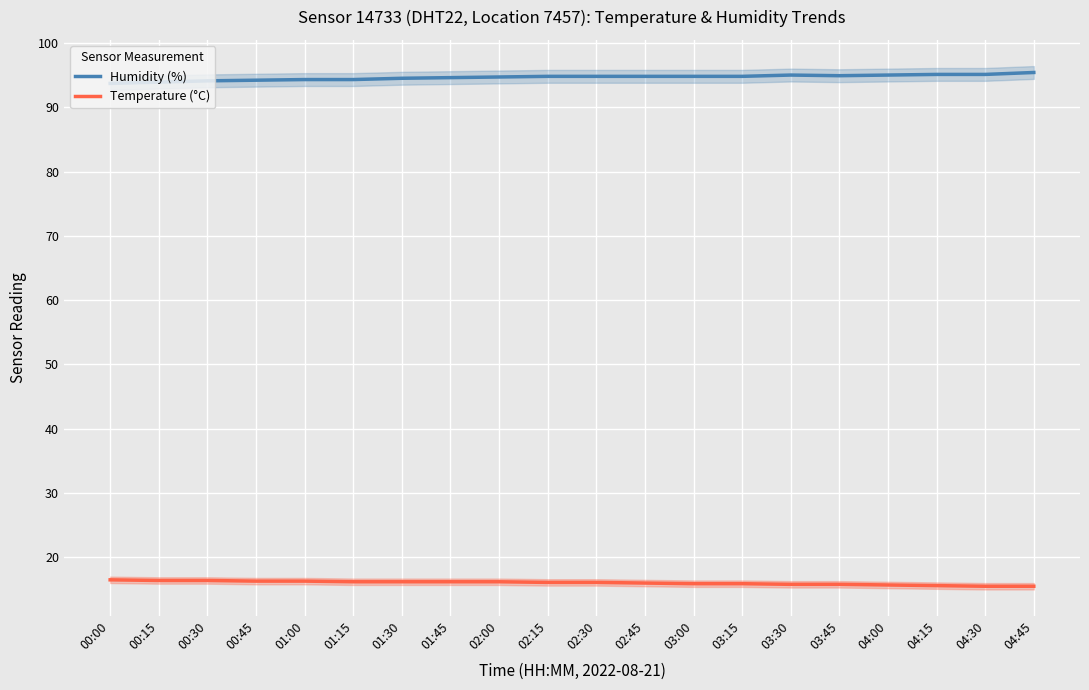

What is the maximum value for Humidity (%)?

95.4